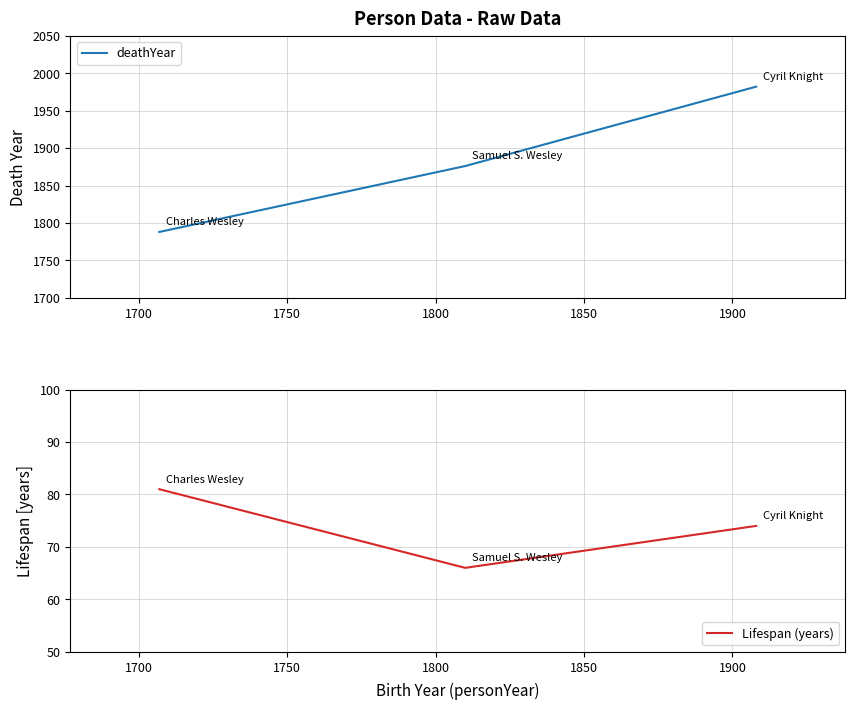

Is this an area chart (filled region under the line)?

No